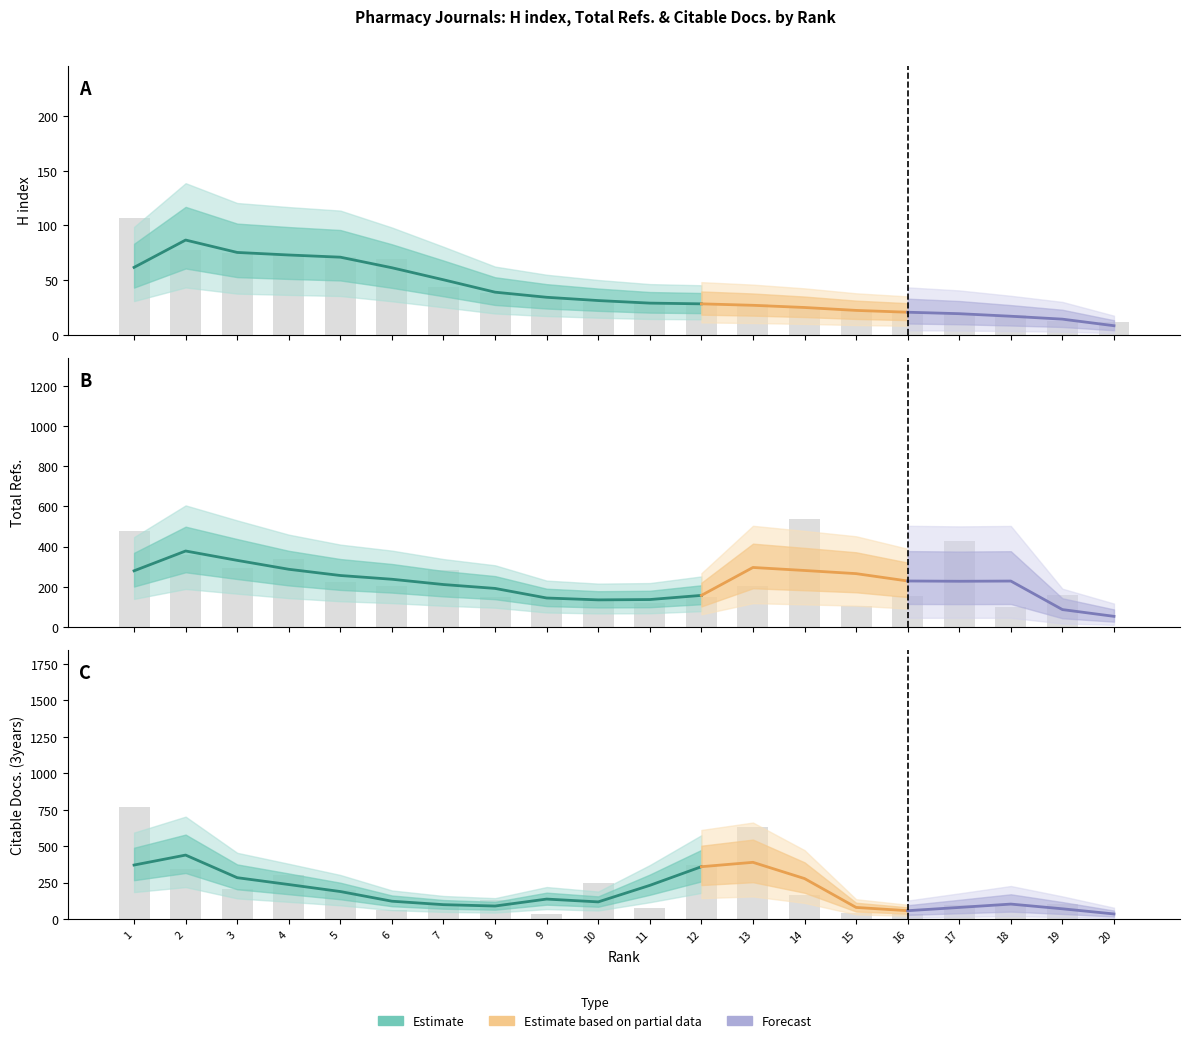

At how many categories does at least one series exceed 731?

1